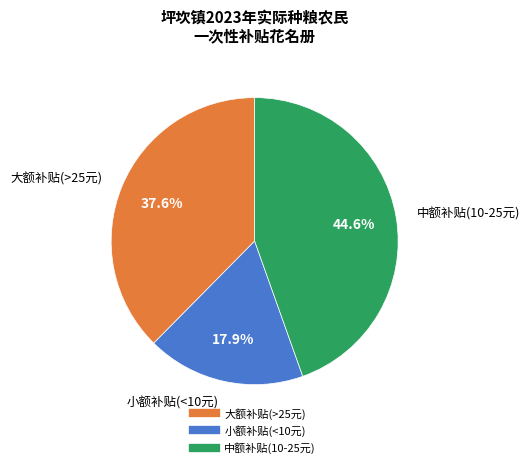

Does any single category account for the majority?

No